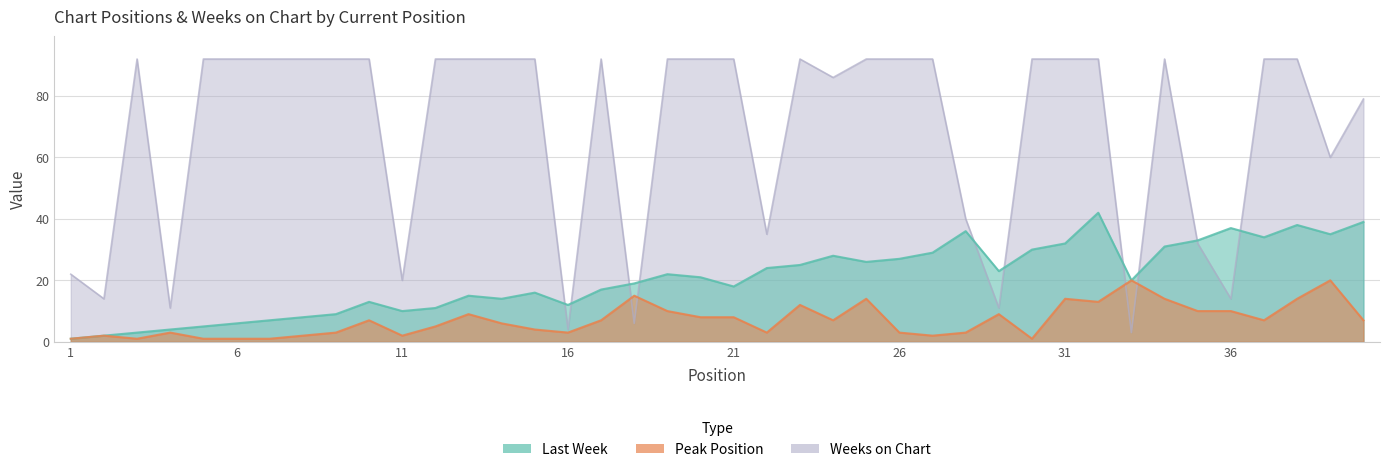

What are all the series names shown in the legend?

Last Week, Peak Position, Weeks on Chart